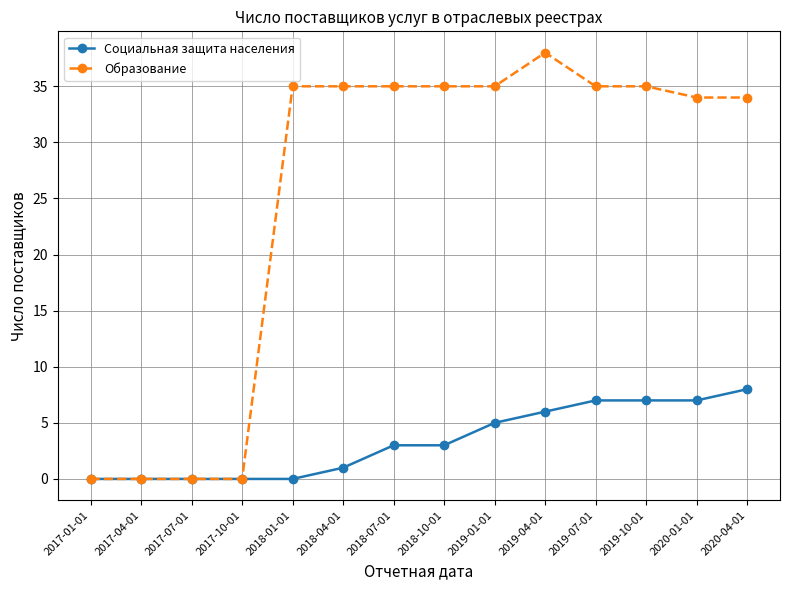

What is the maximum value shown in the chart?

38